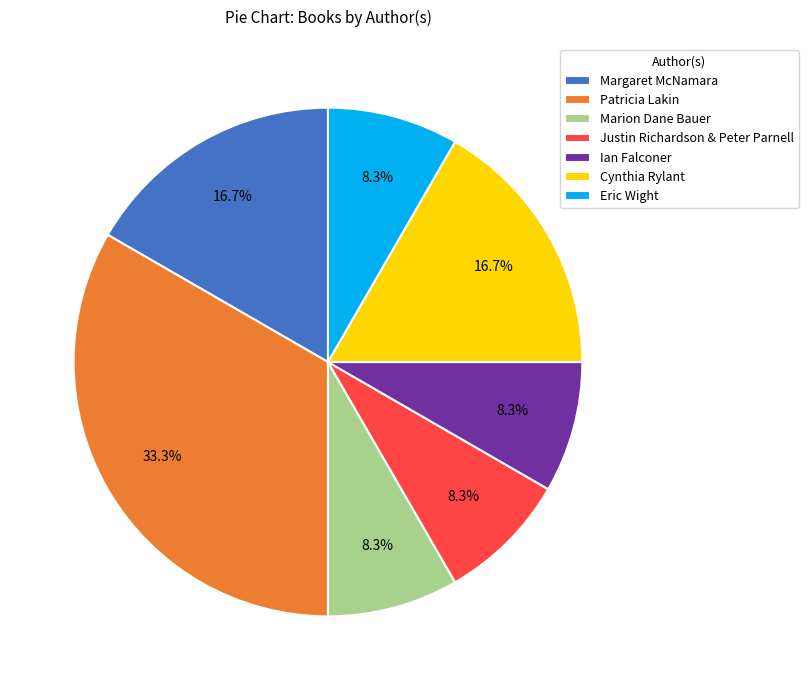

What is the largest slice in the pie chart?

Patricia Lakin